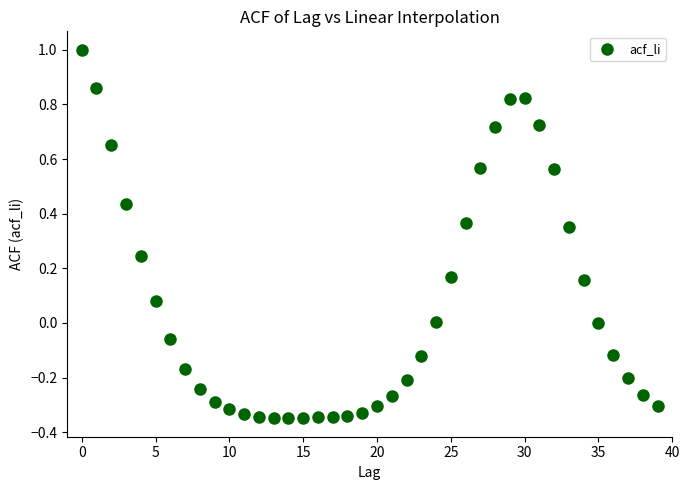

What is the range of Y values (max minus min)?

1.3